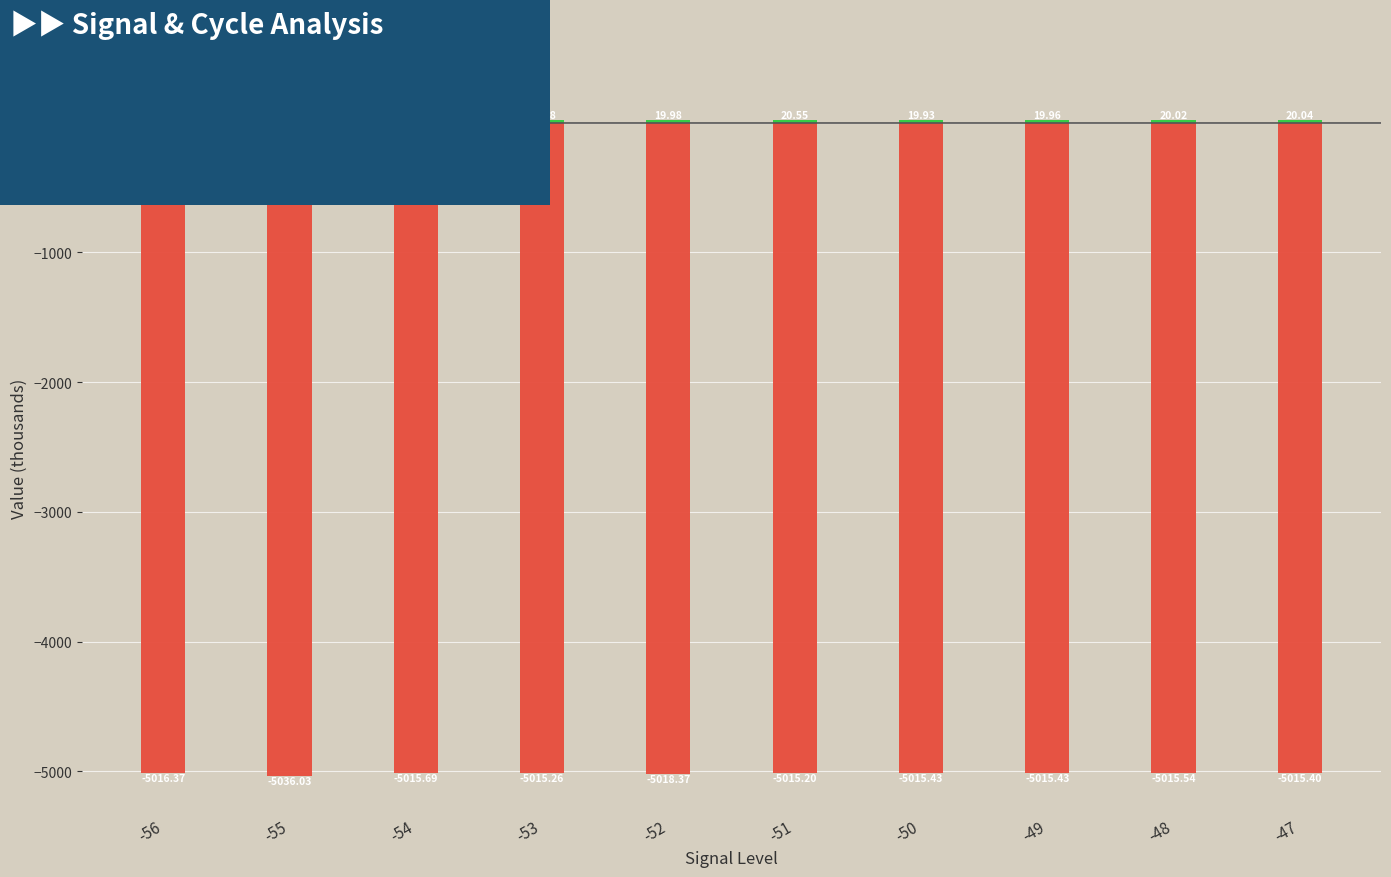

Which has a higher value, -56 or -54?

-54